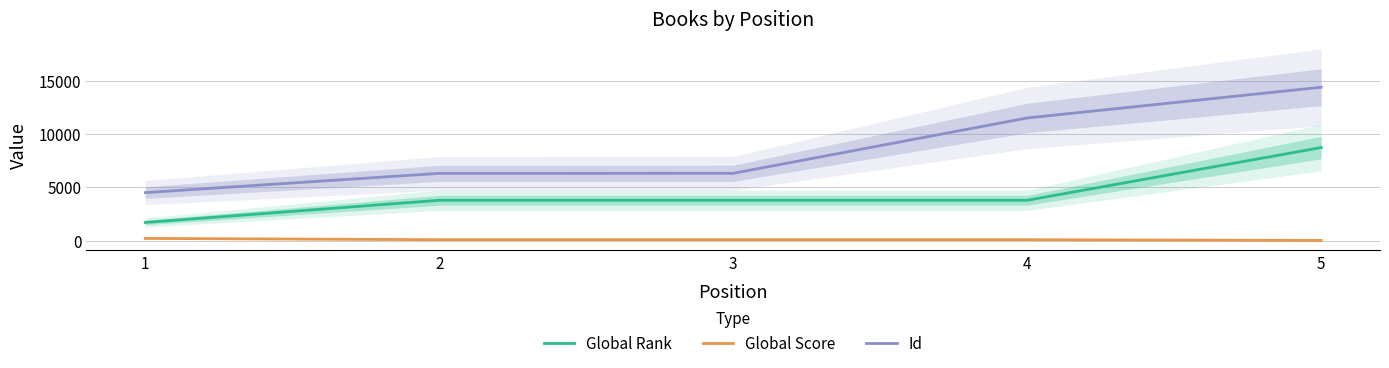

What is the average value of the Id series?

8600